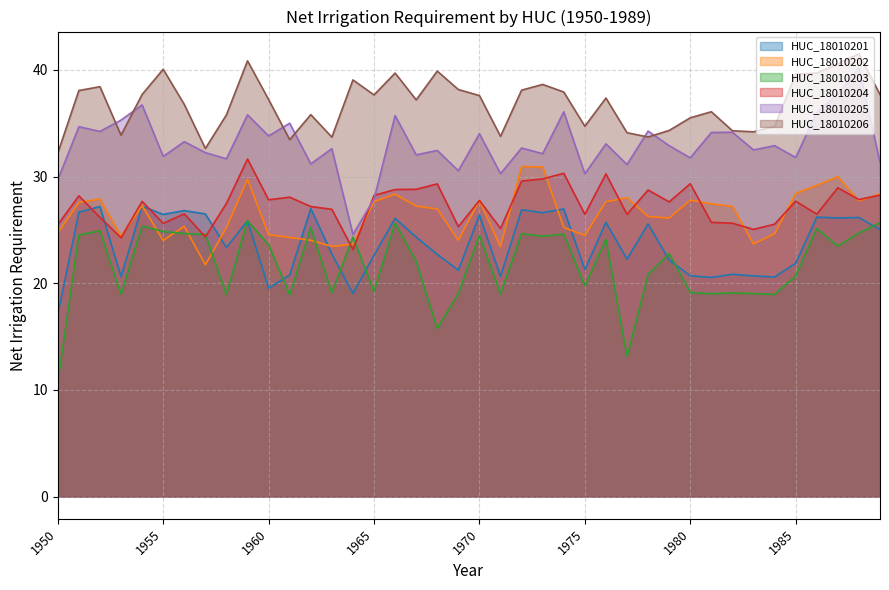

What are all the series names shown in the legend?

HUC_18010201, HUC_18010202, HUC_18010203, HUC_18010204, HUC_18010205, HUC_18010206